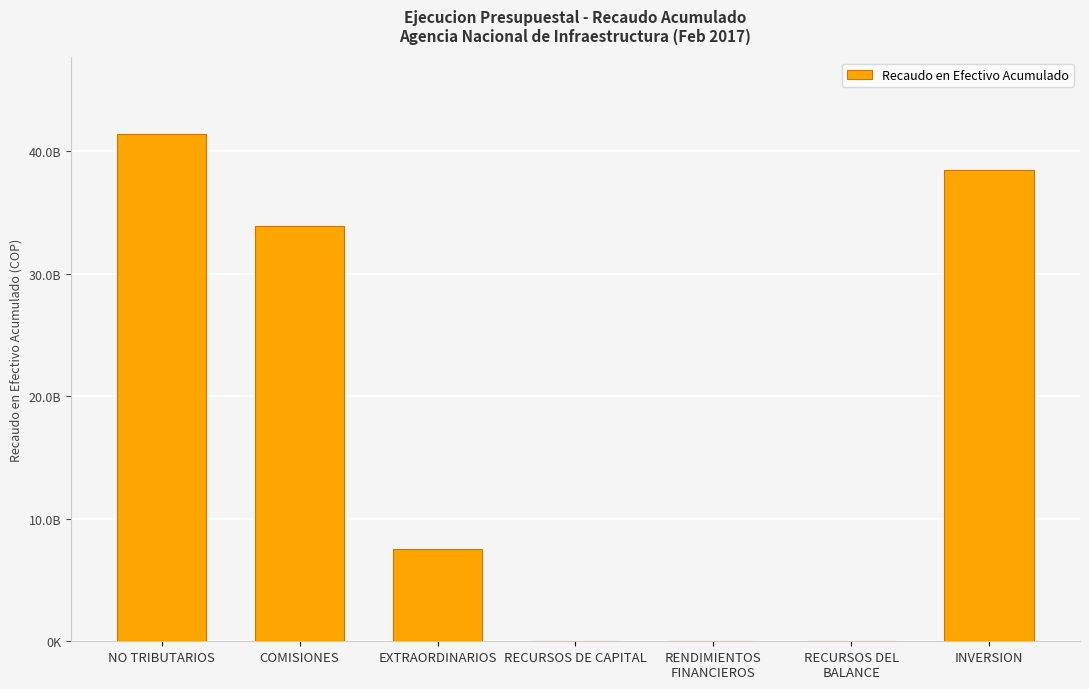

Rank the categories by value from lowest to highest.

RENDIMIENTOS
FINANCIEROS, RECURSOS DEL
BALANCE, RECURSOS DE CAPITAL, EXTRAORDINARIOS, COMISIONES, INVERSION, NO TRIBUTARIOS